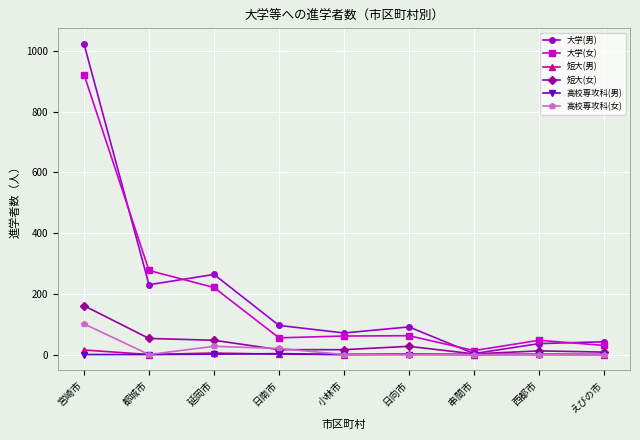

At which category is the sum across all series the highest?

宮崎市